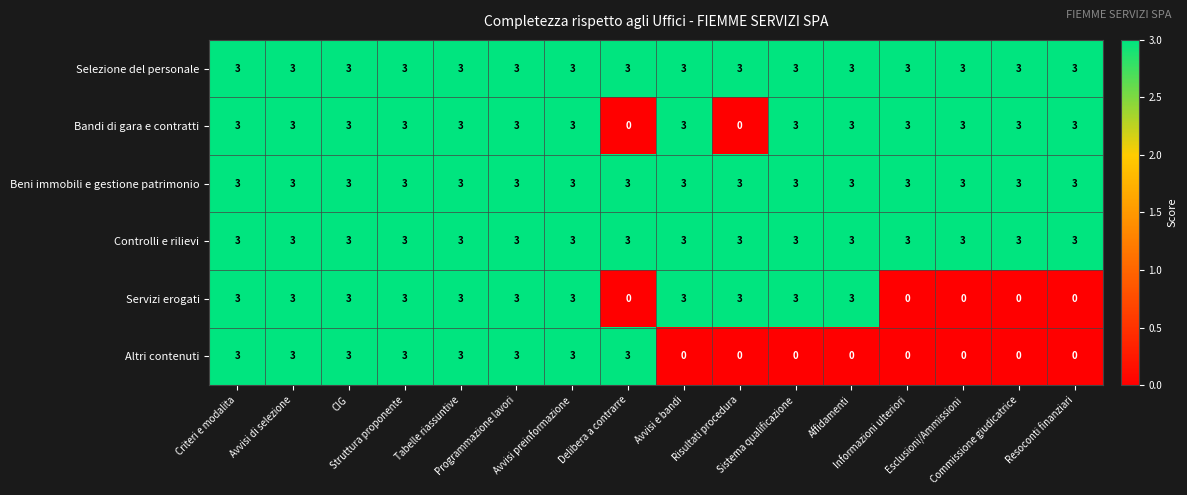

What is the maximum value shown in the chart?

3